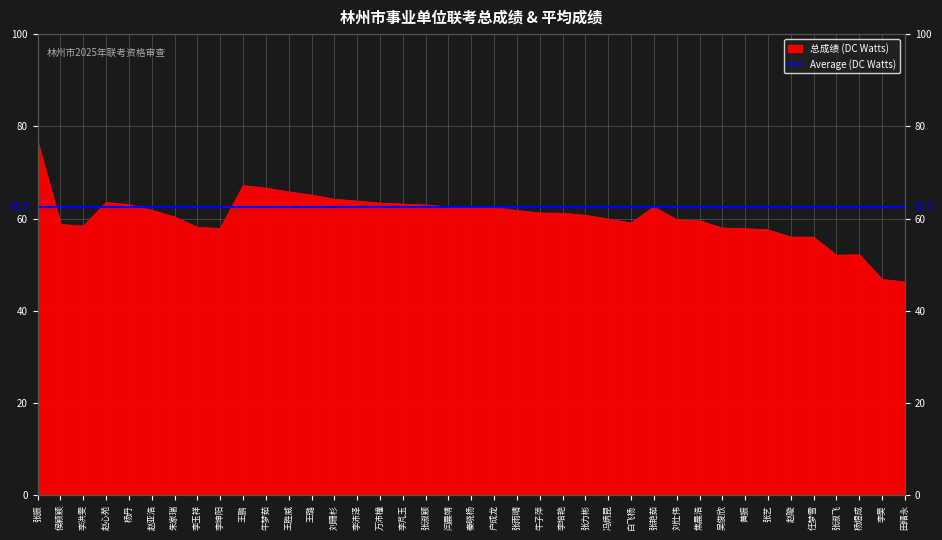

Which has a higher value, 李芃玉 or 李洪雯?

李芃玉